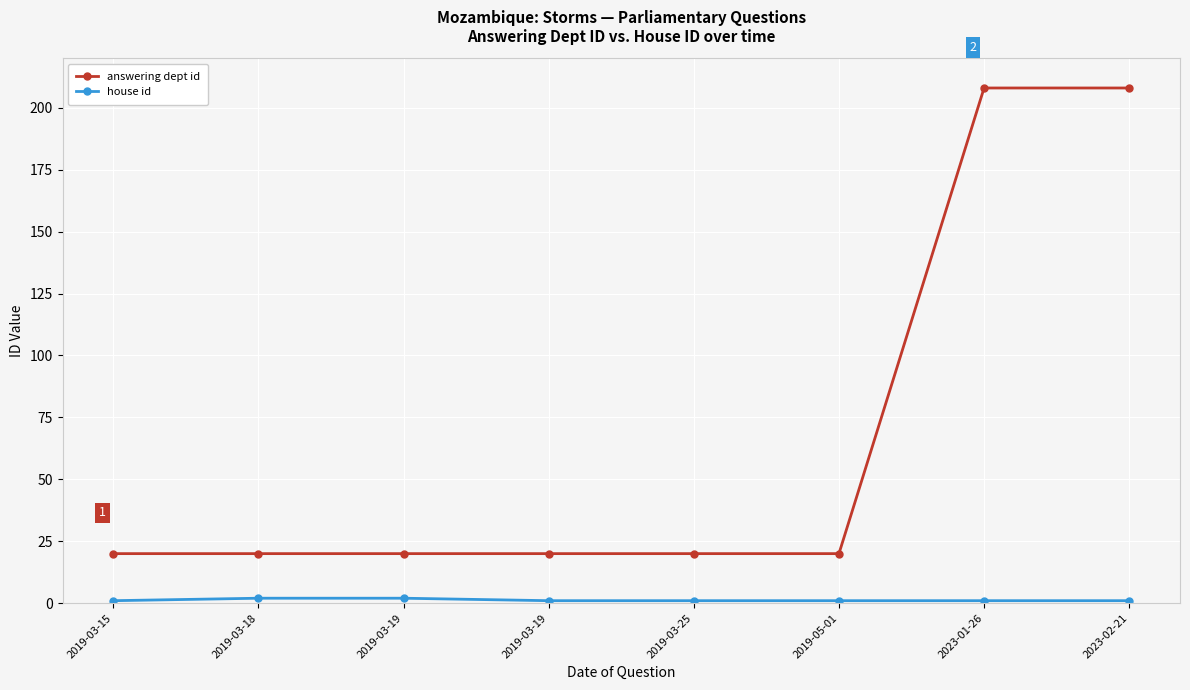

Which series changed the most between 2019-03-25 and 2023-01-26?

answering dept id